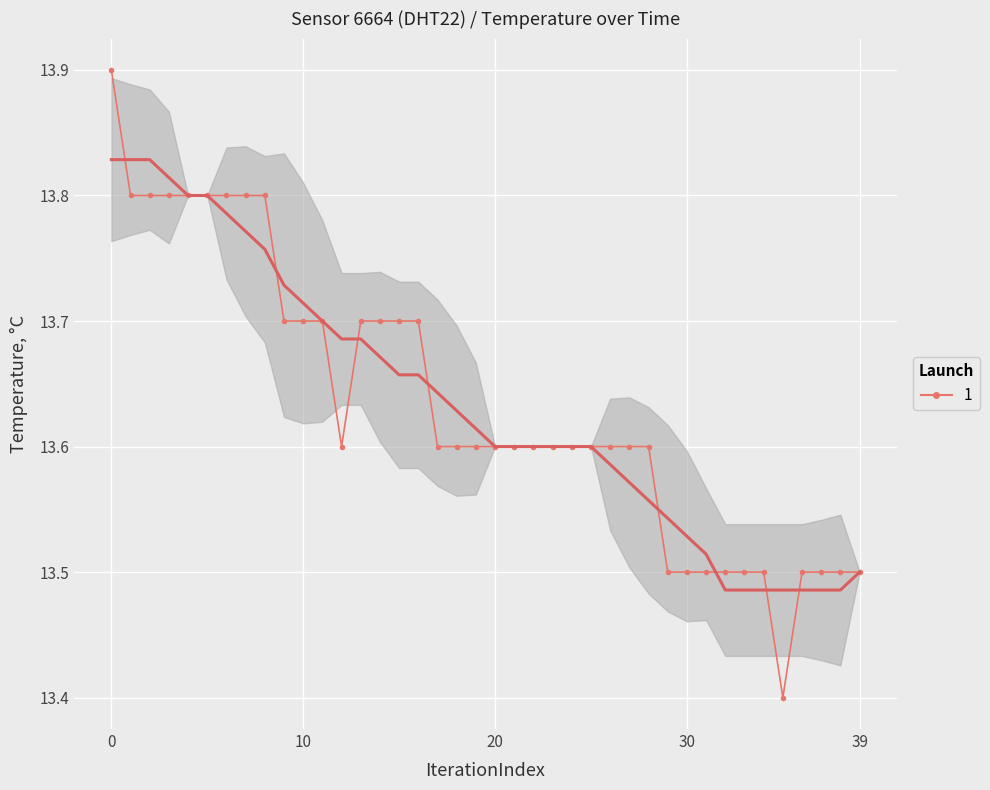

What is the label of the 2nd point from the right?

38